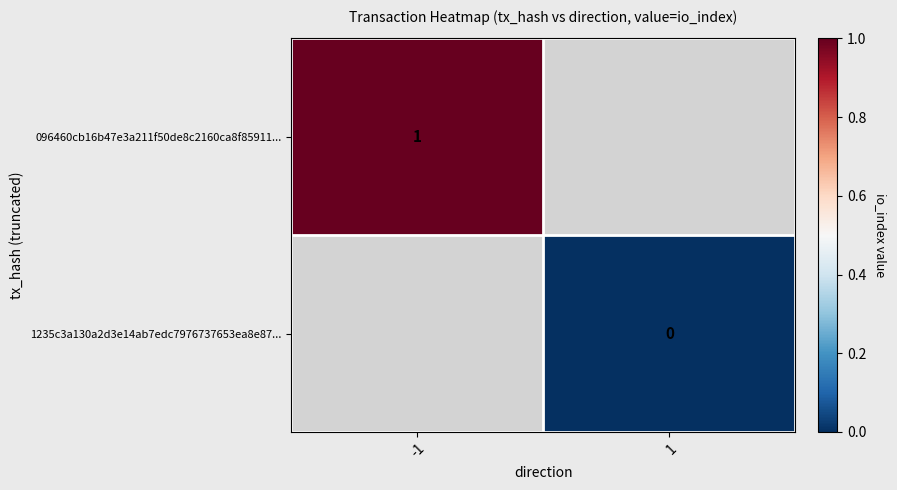

What is the greatest value displayed?

1.0